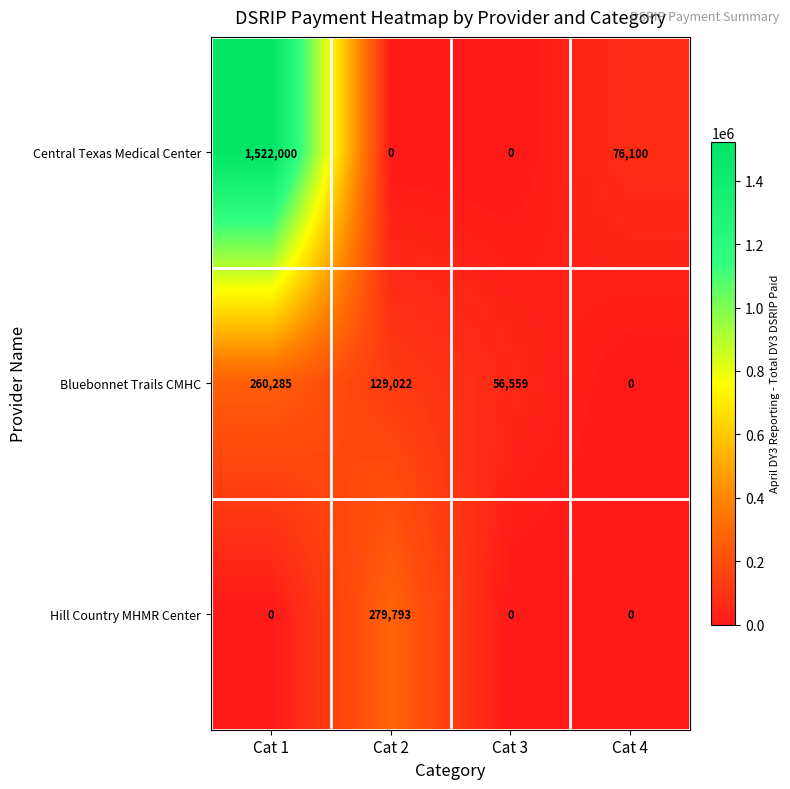

Reading left to right, extract all data points from this chart.

Central Texas Medical Center: Cat 1=1522000	Cat 2=0	Cat 3=0	Cat 4=76100
Bluebonnet Trails CMHC: Cat 1=260285	Cat 2=129022	Cat 3=56559	Cat 4=0
Hill Country MHMR Center: Cat 1=0	Cat 2=279793	Cat 3=0	Cat 4=0